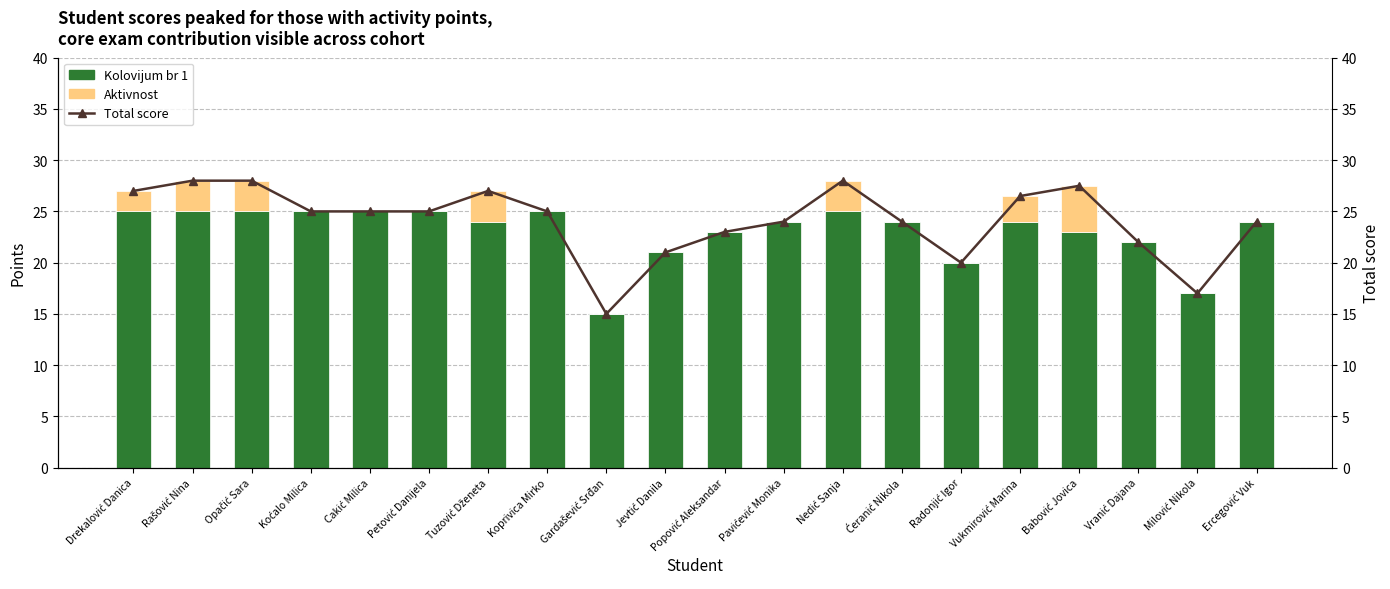

At how many categories does at least one series exceed 9?

20